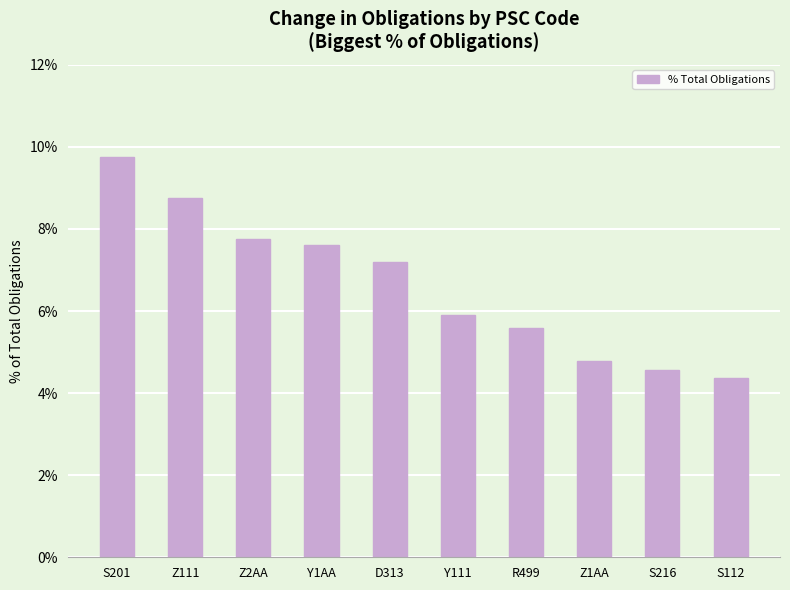

What is the difference between the maximum and minimum values?

0.1